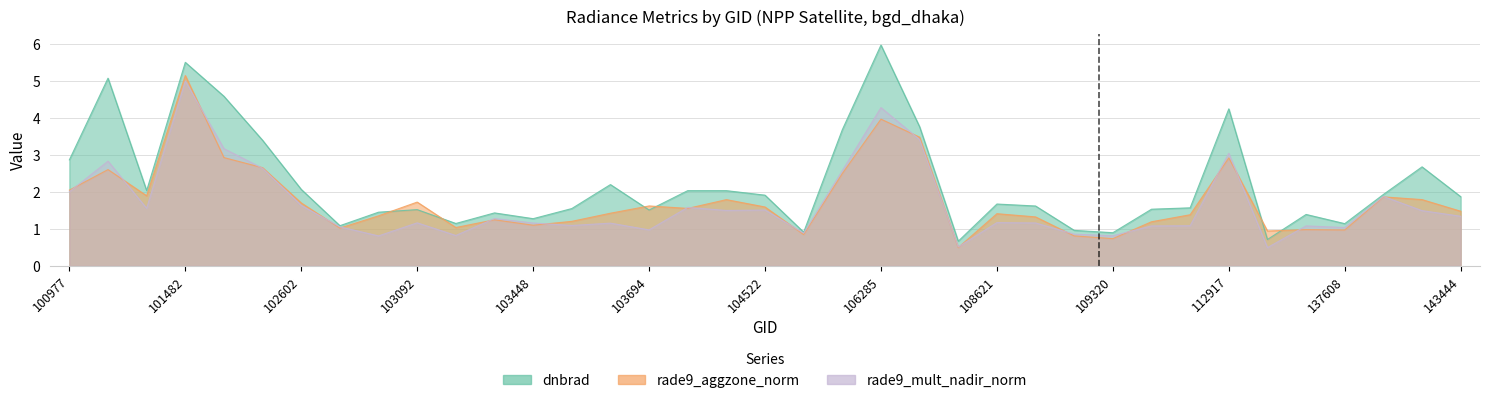

List the series in order of their peak value, highest first.

dnbrad, rade9_aggzone_norm, rade9_mult_nadir_norm